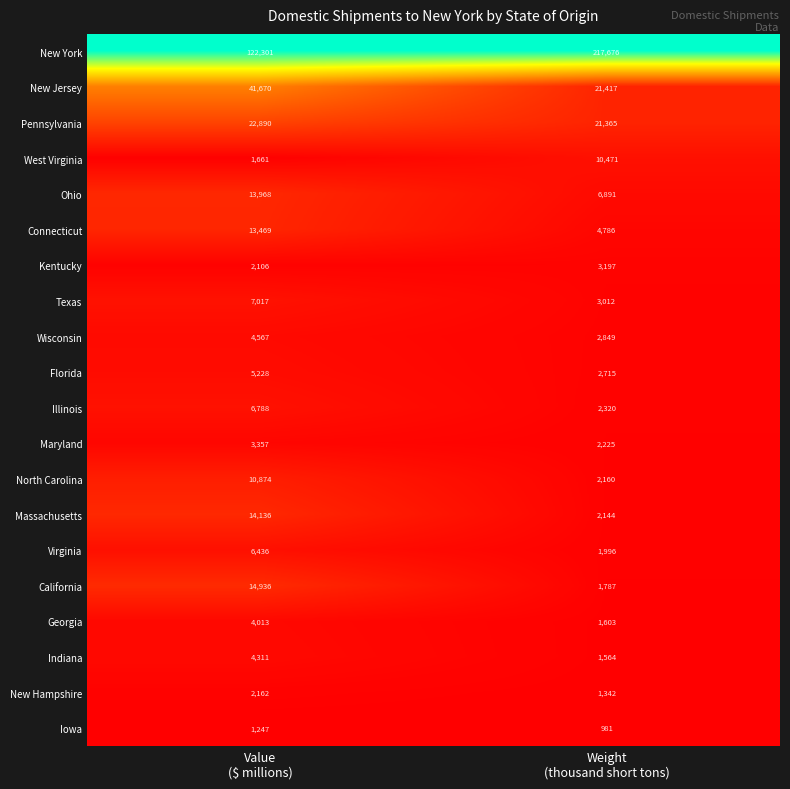

Rank the series by their maximum value, from highest to lowest.

New York, New Jersey, Pennsylvania, California, Massachusetts, Ohio, Connecticut, North Carolina, West Virginia, Texas, Illinois, Virginia, Florida, Wisconsin, Indiana, Georgia, Maryland, Kentucky, New Hampshire, Iowa